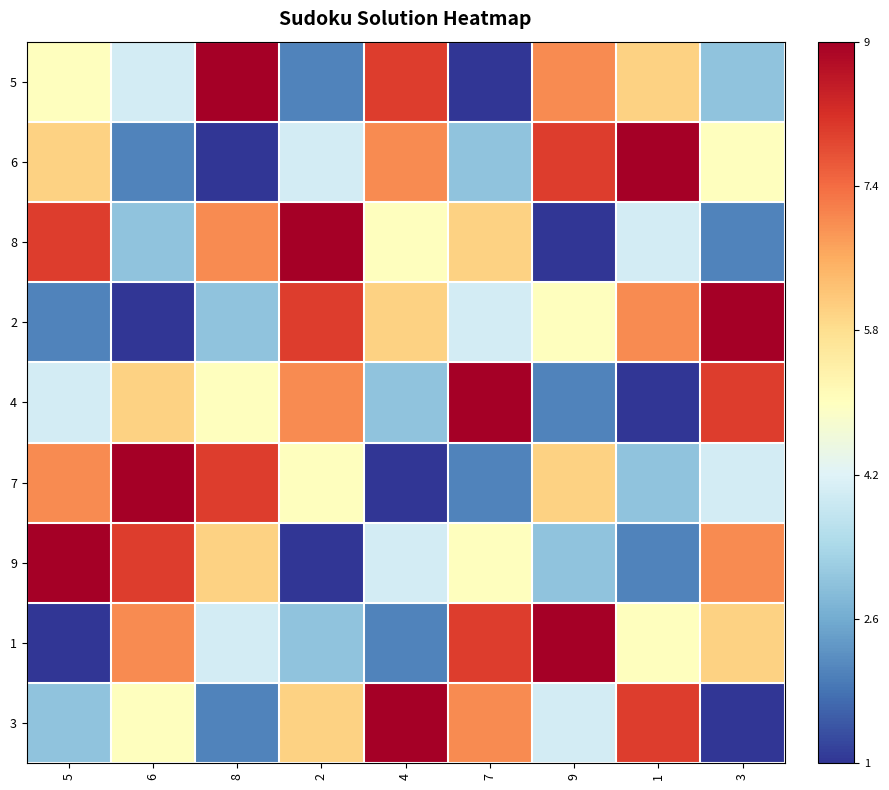

Which category has the lowest value across all series?

7